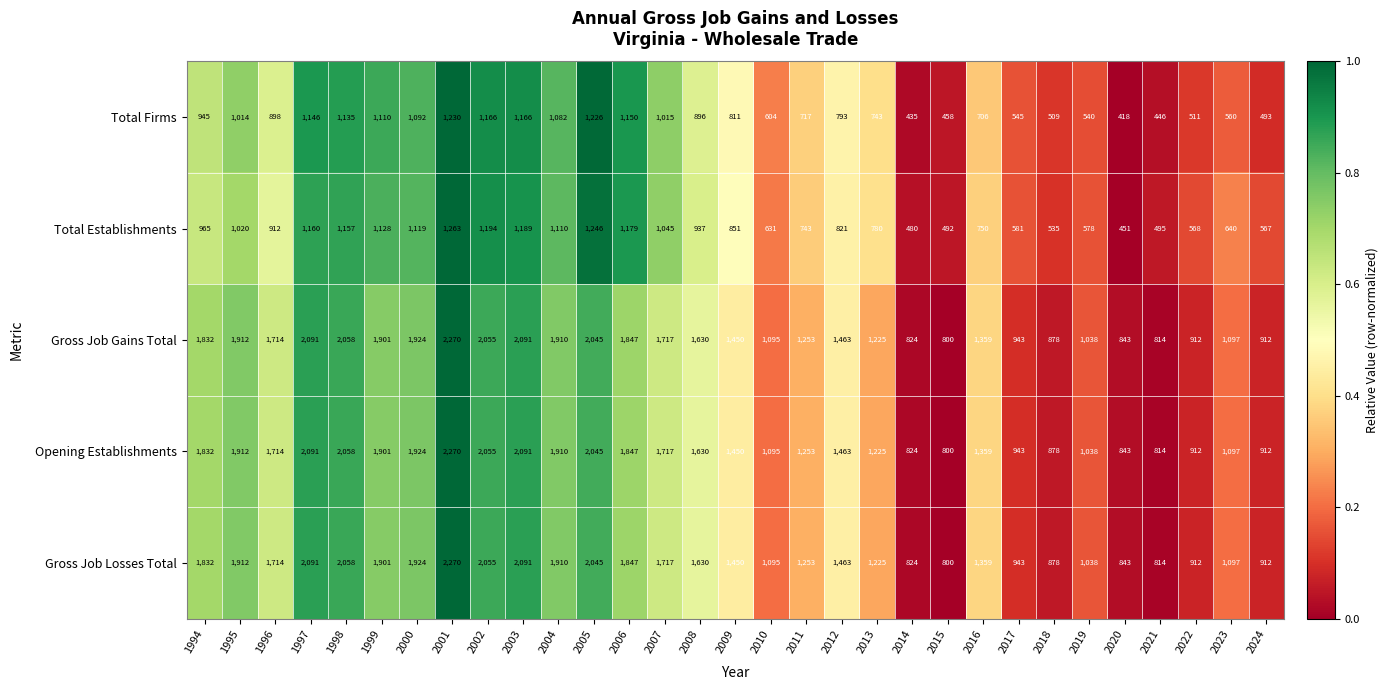

Rank the categories by Total Establishments value from highest to lowest.

2001, 2005, 2002, 2003, 2006, 1997, 1998, 1999, 2000, 2004, 2007, 1995, 1994, 2008, 1996, 2009, 2012, 2013, 2016, 2011, 2023, 2010, 2017, 2019, 2022, 2024, 2018, 2021, 2015, 2014, 2020